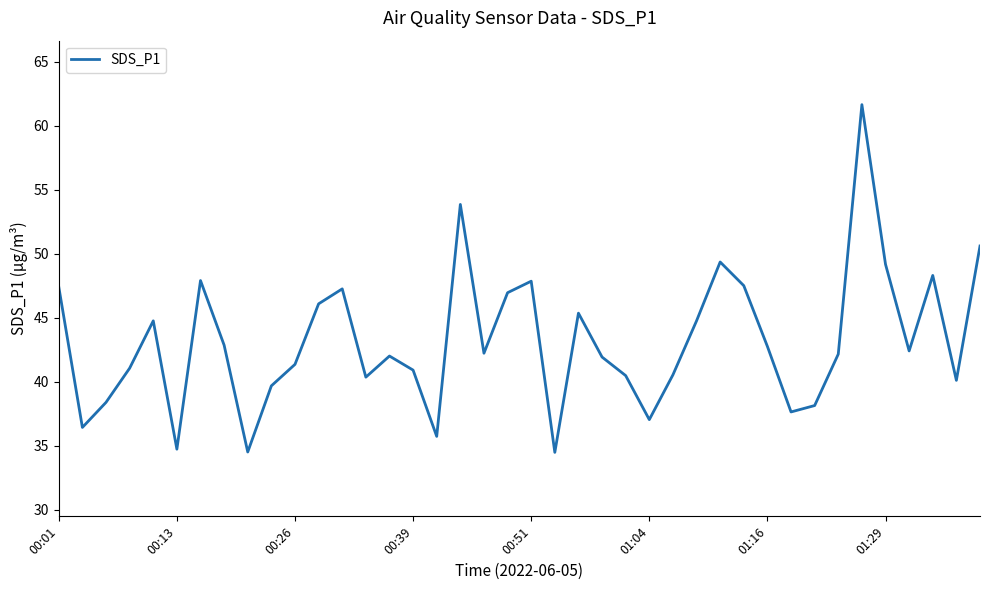

What is the difference between the maximum and minimum values?

27.2